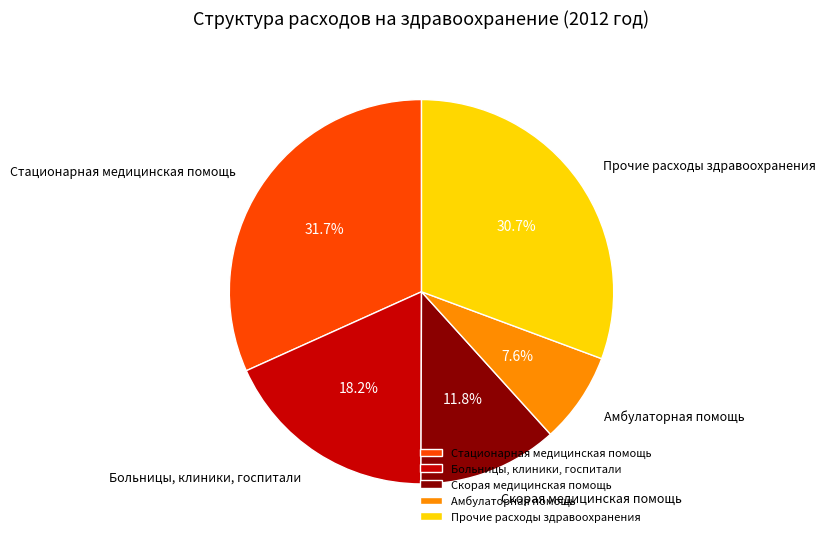

Rank the categories by value from lowest to highest.

Амбулаторная помощь, Скорая медицинская помощь, Больницы, клиники, госпитали, Прочие расходы здравоохранения, Стационарная медицинская помощь